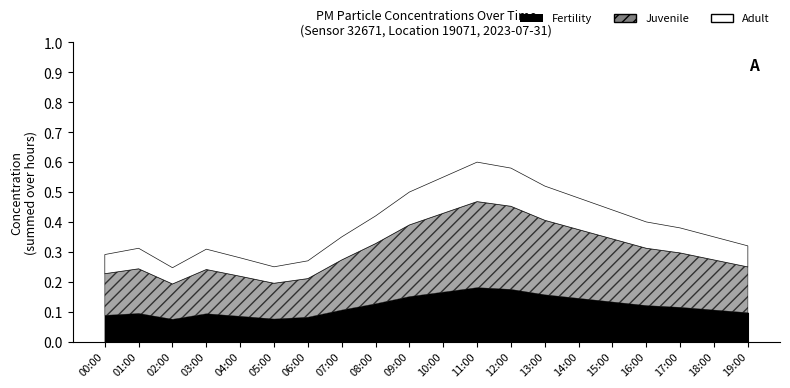

What is the maximum value shown in the chart?

0.6